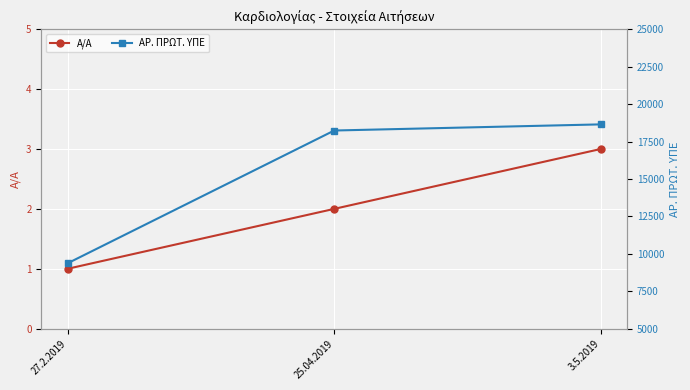

Count the Α/Α values in the range 1 to 3.

3